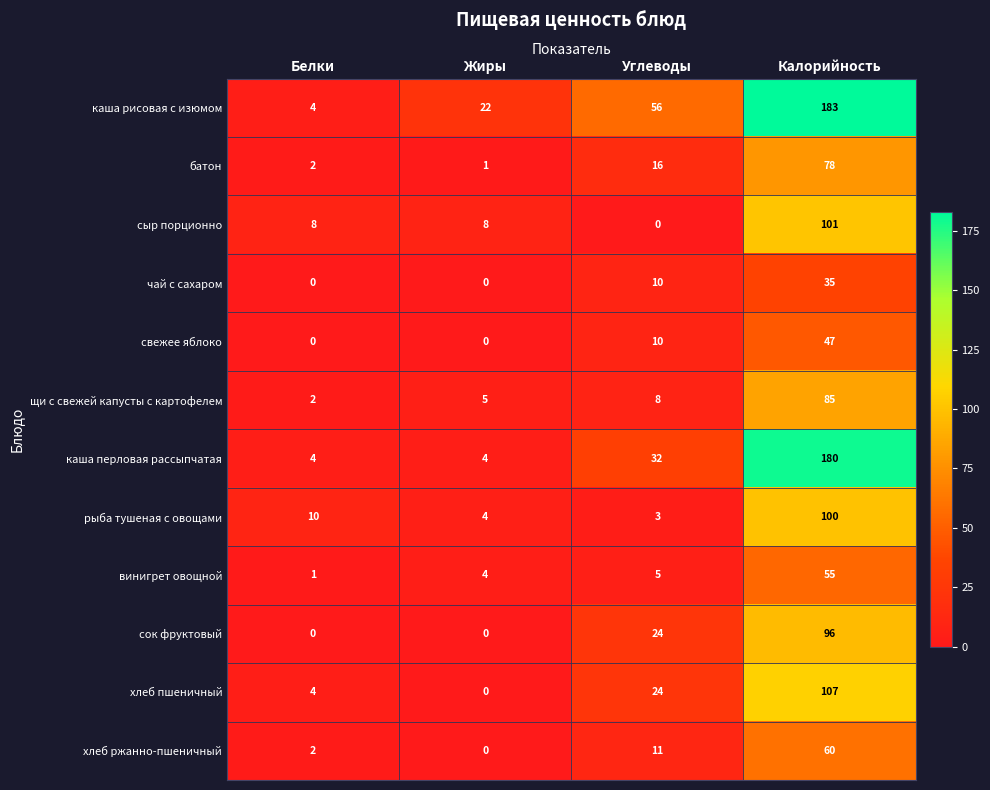

What is the spread (max minus min) of values at Калорийность?

148